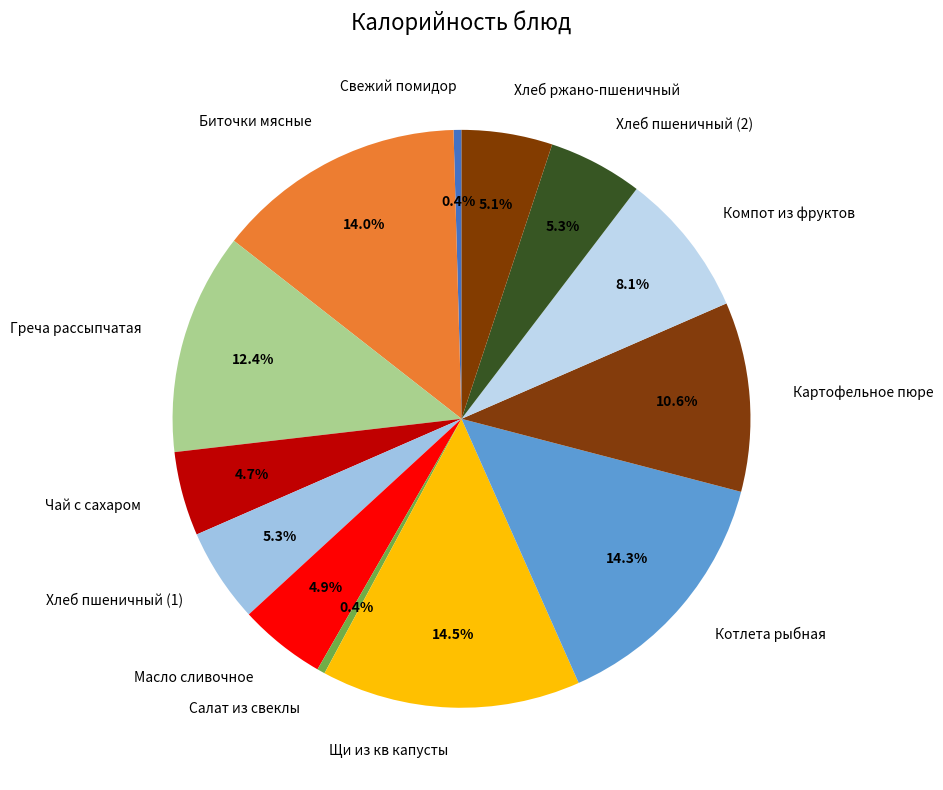

To the nearest percent, what portion does Греча рассыпчатая represent?

12%